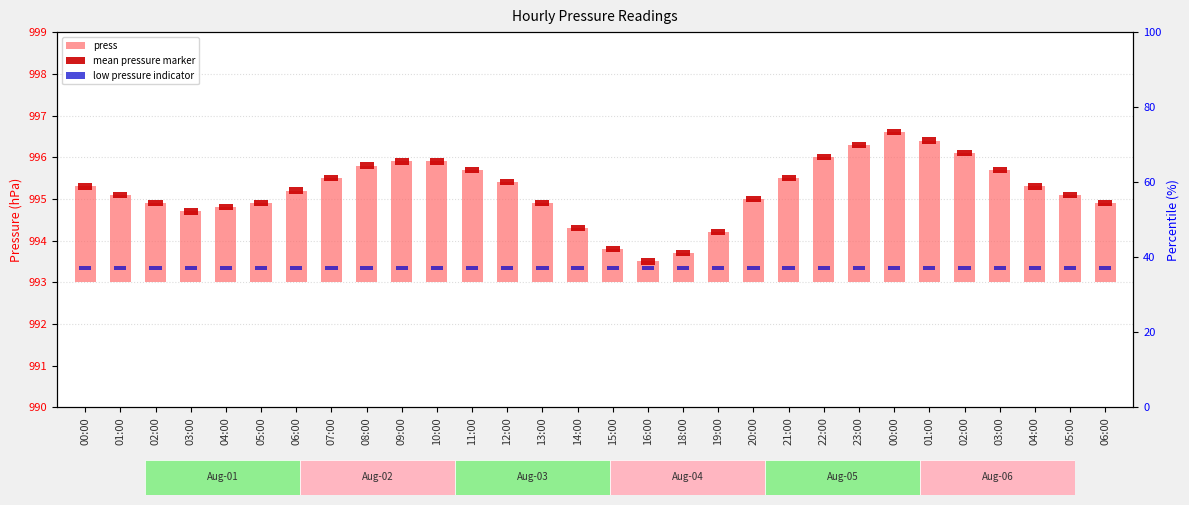

Count the number of categories in the chart.

30